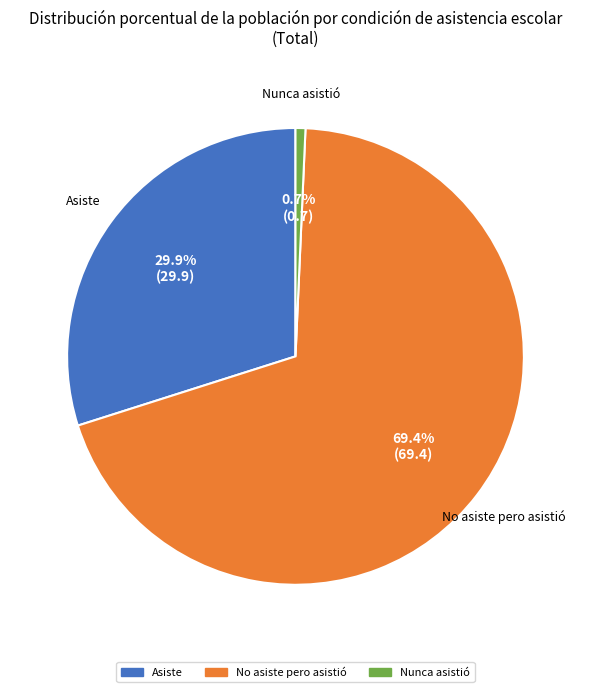

What percentage do Nunca asistió and Asiste together represent?

30.6%